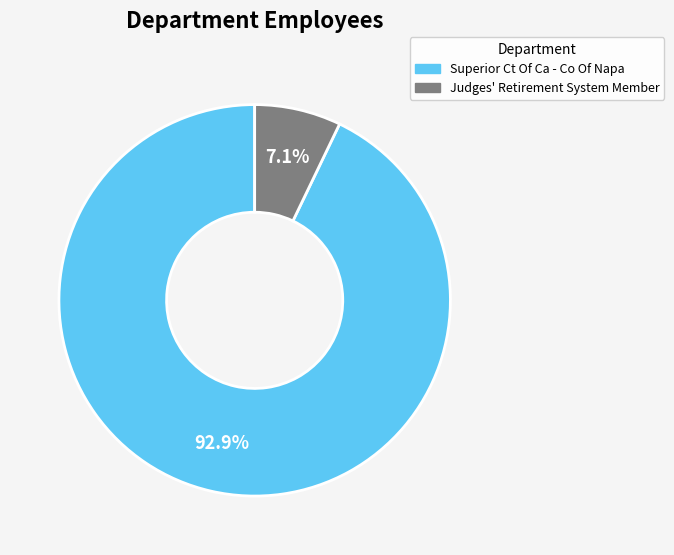

Between Judges' Retirement System Member and Superior Ct Of Ca - Co Of Napa, which is larger?

Superior Ct Of Ca - Co Of Napa